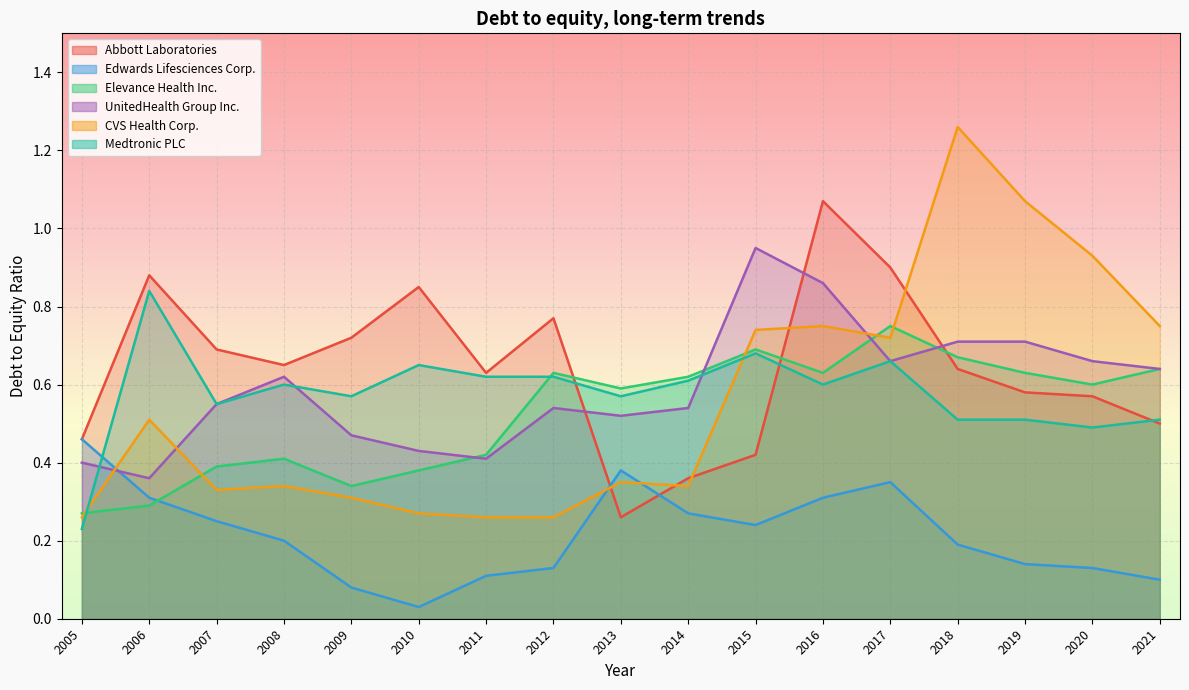

At 2013, list the series in order from largest to smallest.

Elevance Health Inc., Medtronic PLC, UnitedHealth Group Inc., Edwards Lifesciences Corp., CVS Health Corp., Abbott Laboratories